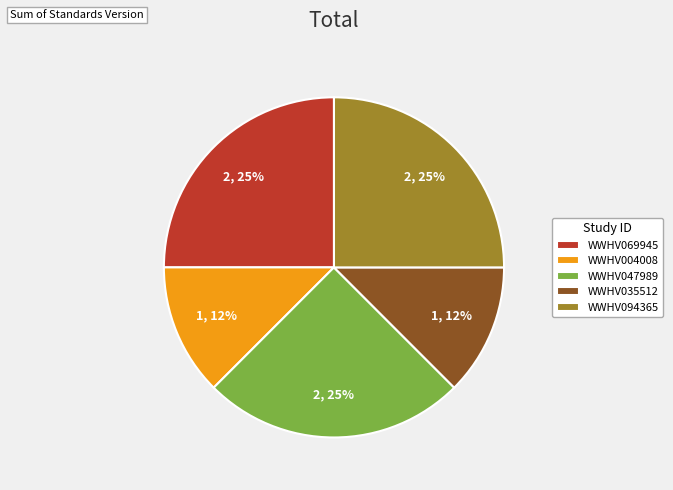

To the nearest percent, what is the average slice percentage?

20%